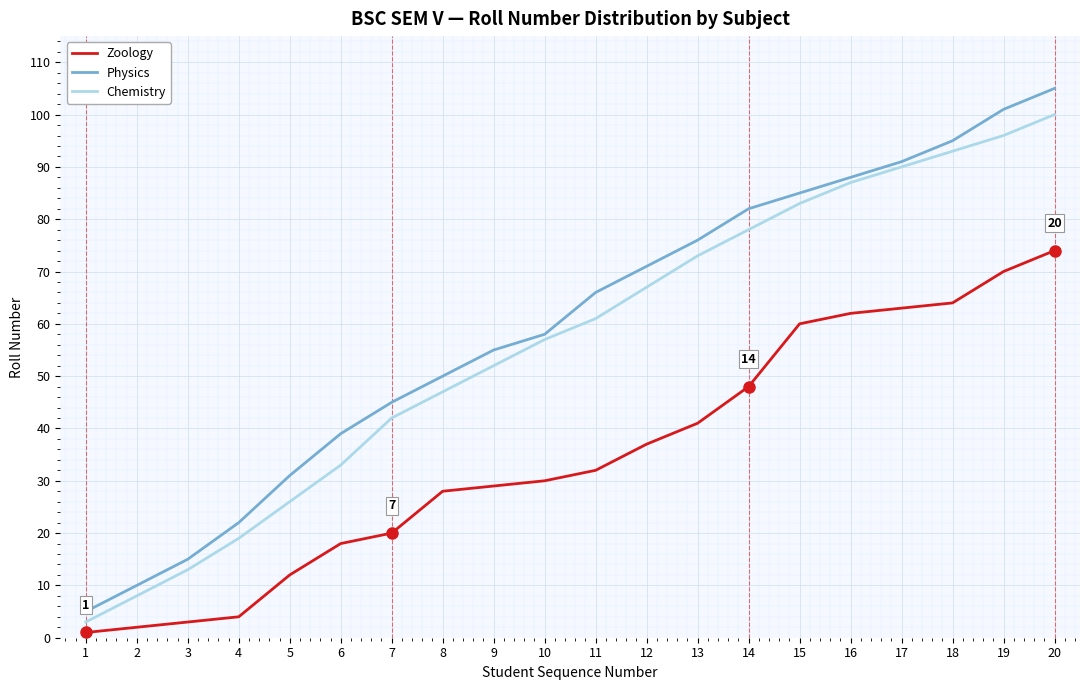

True or false: Physics and Chemistry intersect in this chart.

False